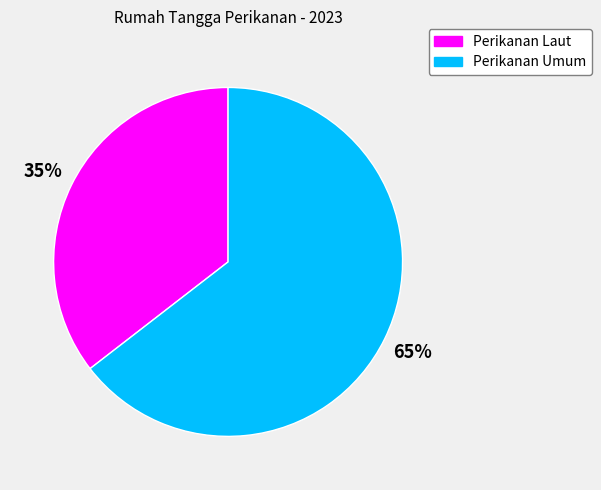

Count the number of slices in the pie.

2